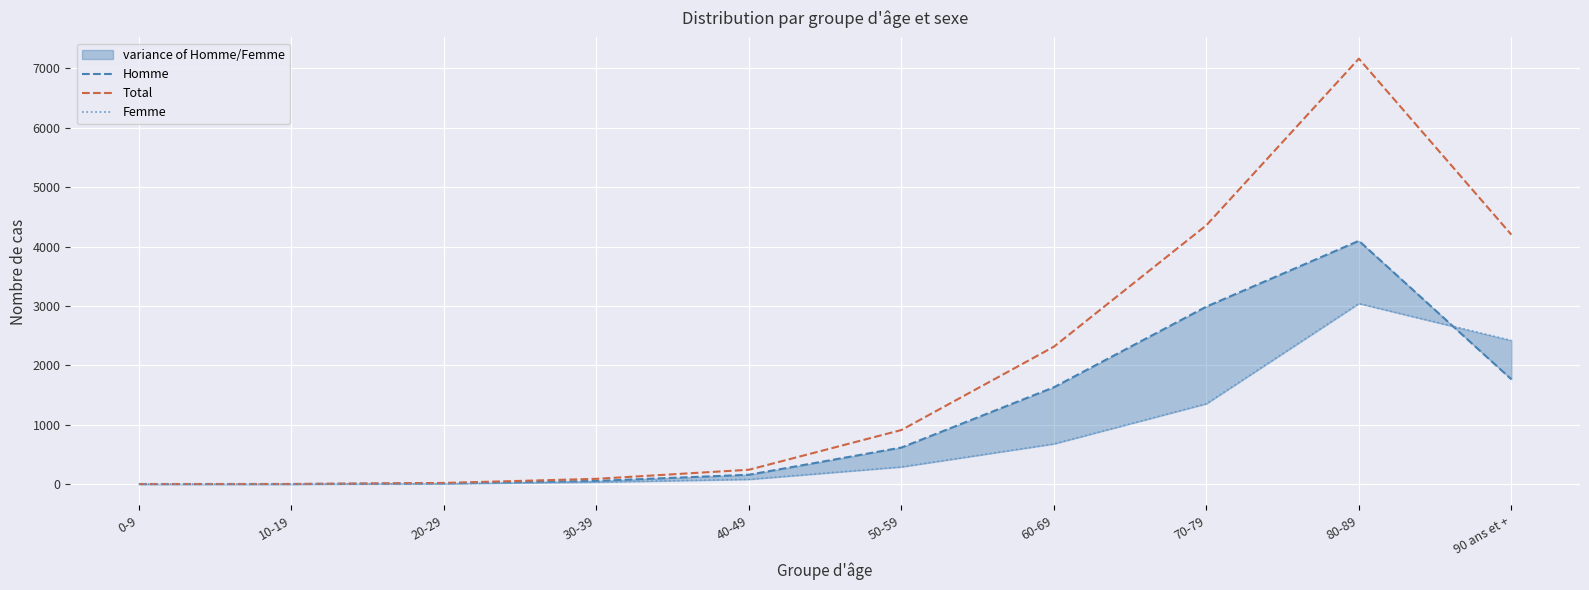

How many times do Femme and Homme cross each other?

1